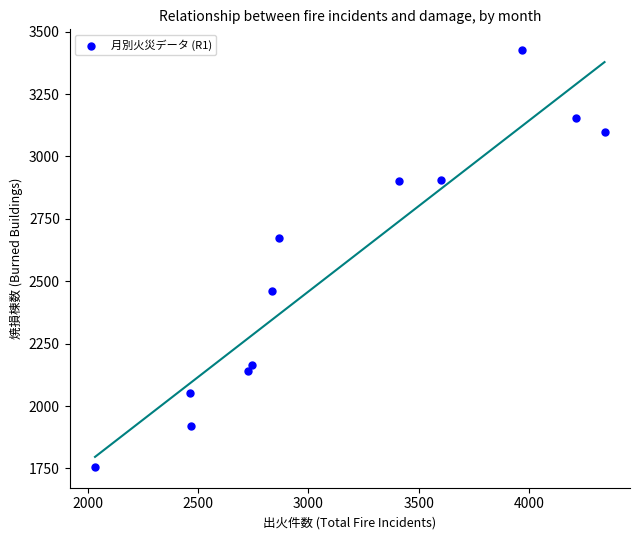

What is the range of Y values (max minus min)?

1670